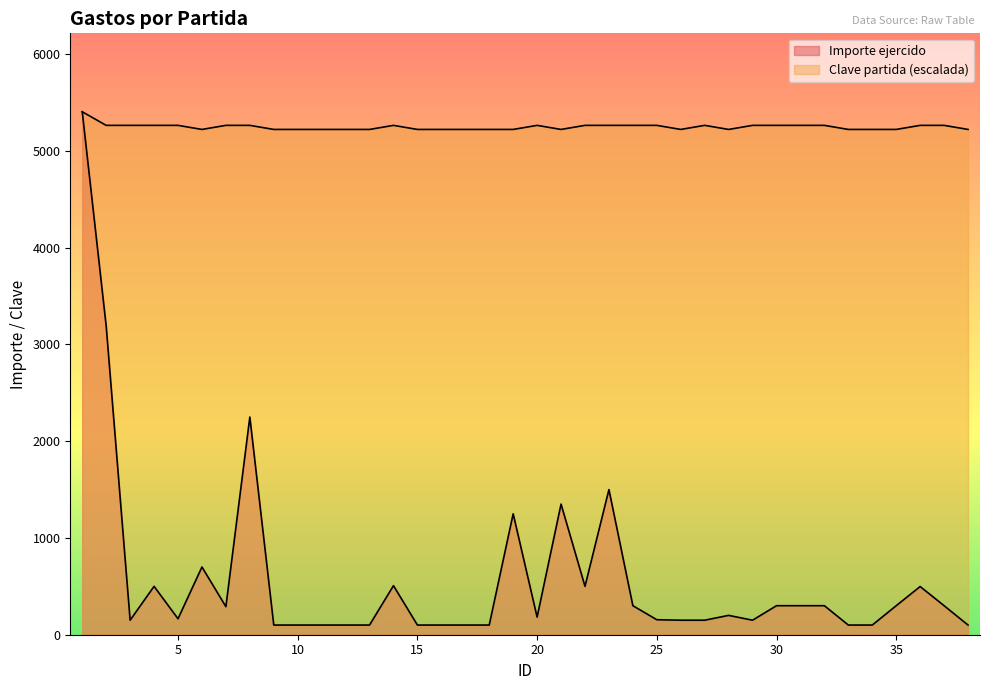

The value of Importe ejercido at 18 is 23.0. True or false?

False